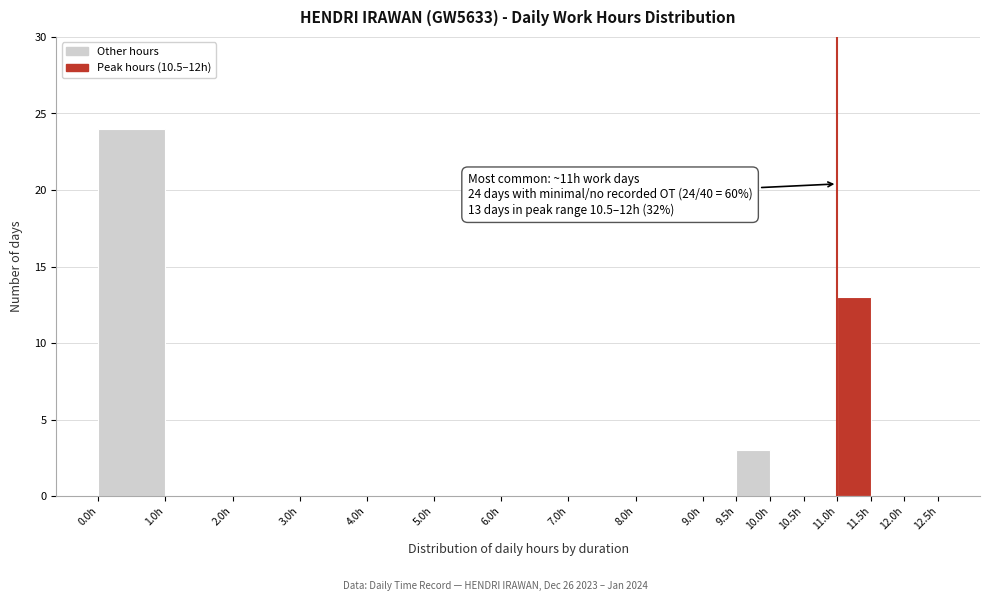

Over which range of the x-axis is the bar tallest?

0.0 to 1.0